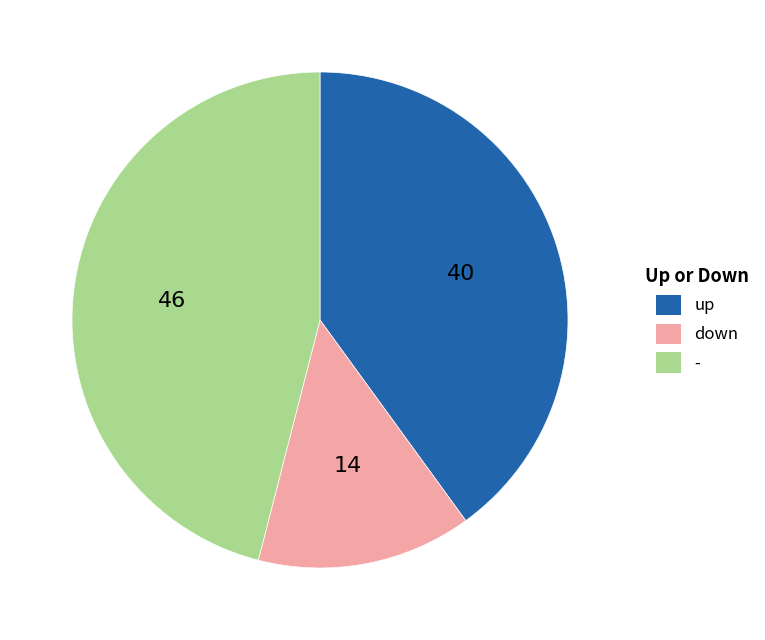

Do down and - together represent more than half of the pie?

Yes